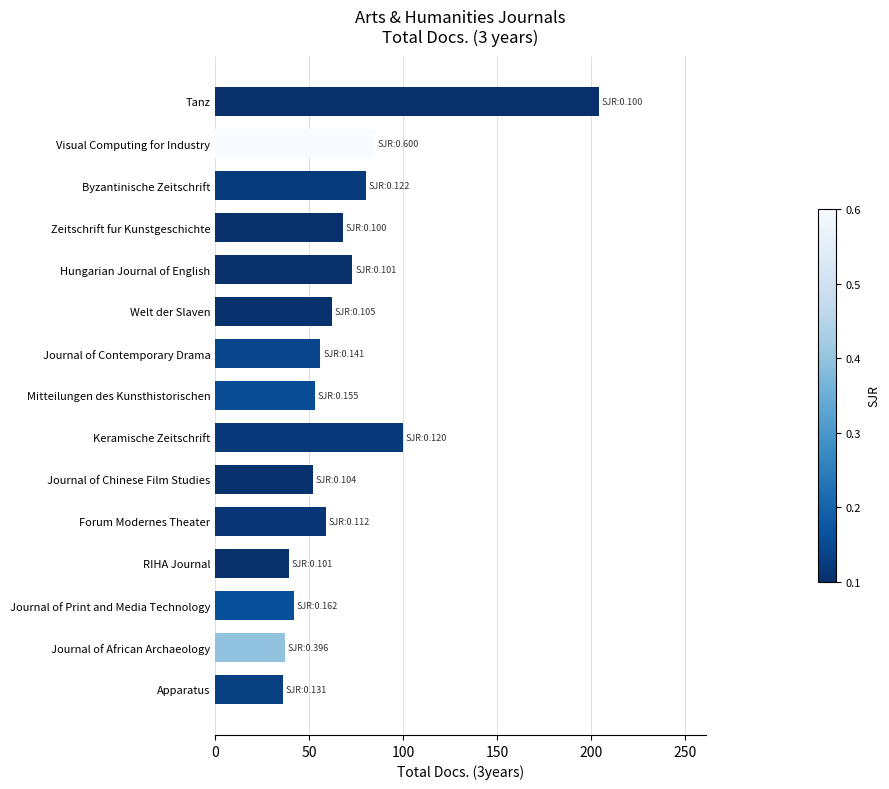

Where is the data nearest to the value 120?

Keramische Zeitschrift